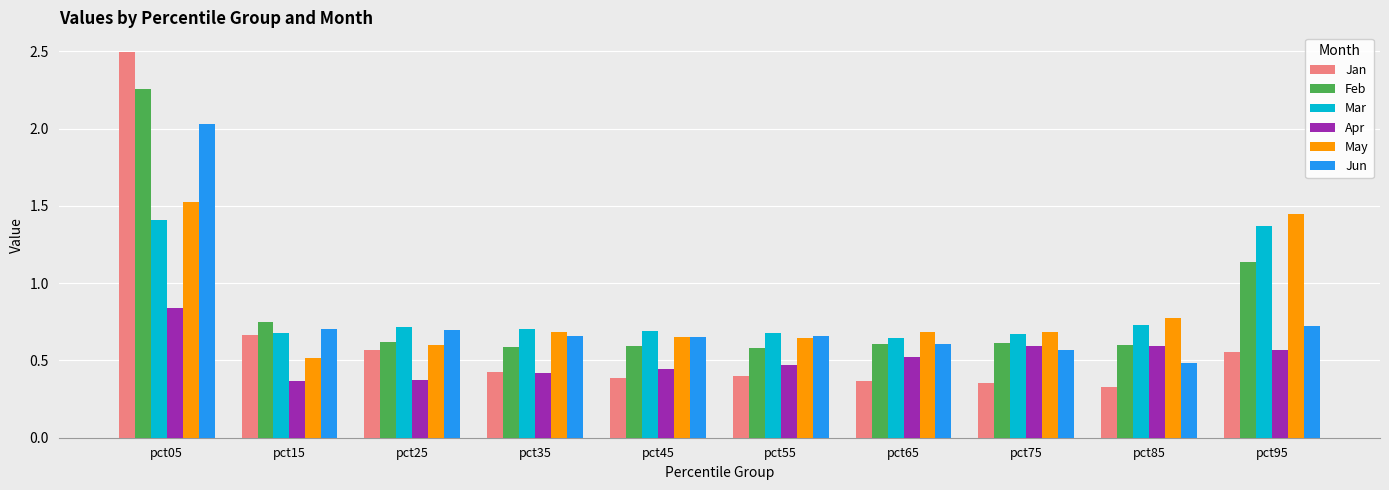

What is the spread (max minus min) of values at pct25?

0.3